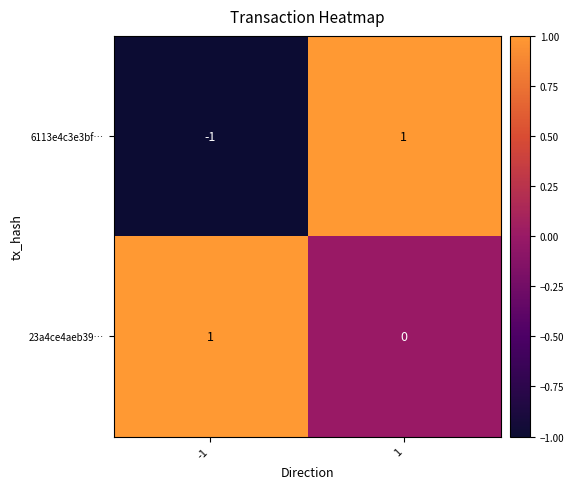

Which series changed the most between -1 and 1?

6113e4c3e3bf…